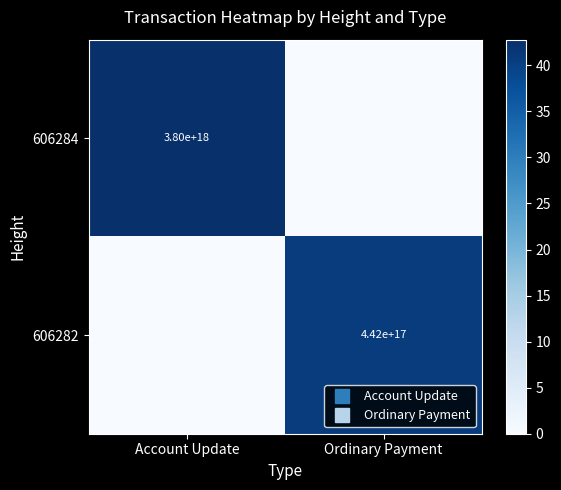

What value does the 606282 series have at Ordinary Payment?

40.6